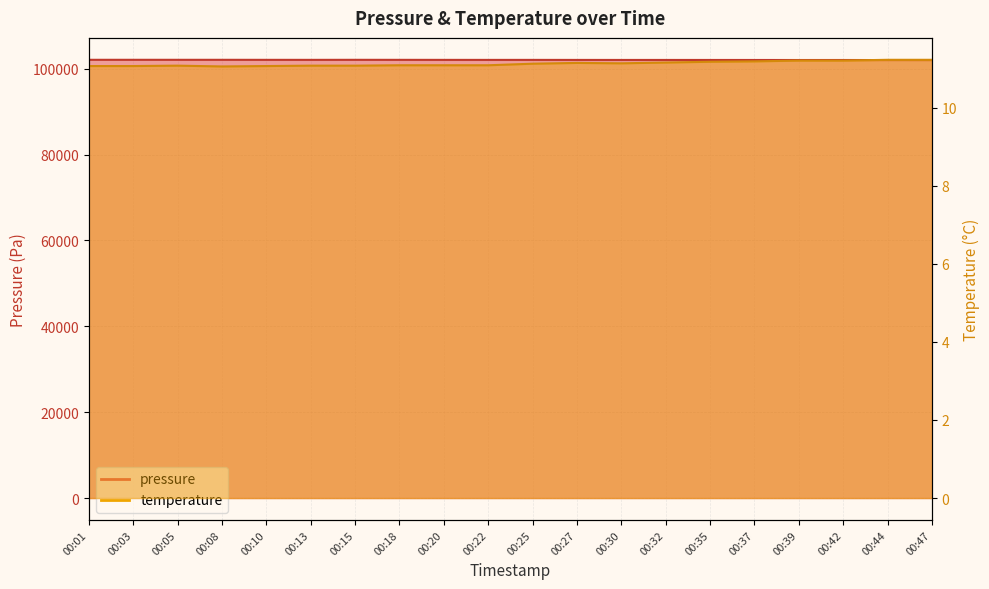

What value does the pressure series have at 00:10?

102070.1